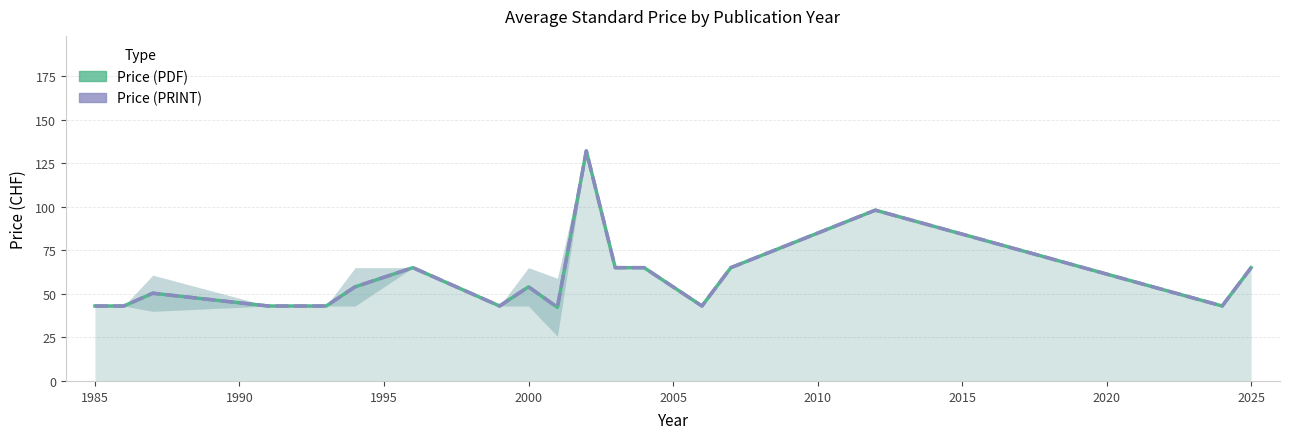

How many categories are shown in the chart?

19